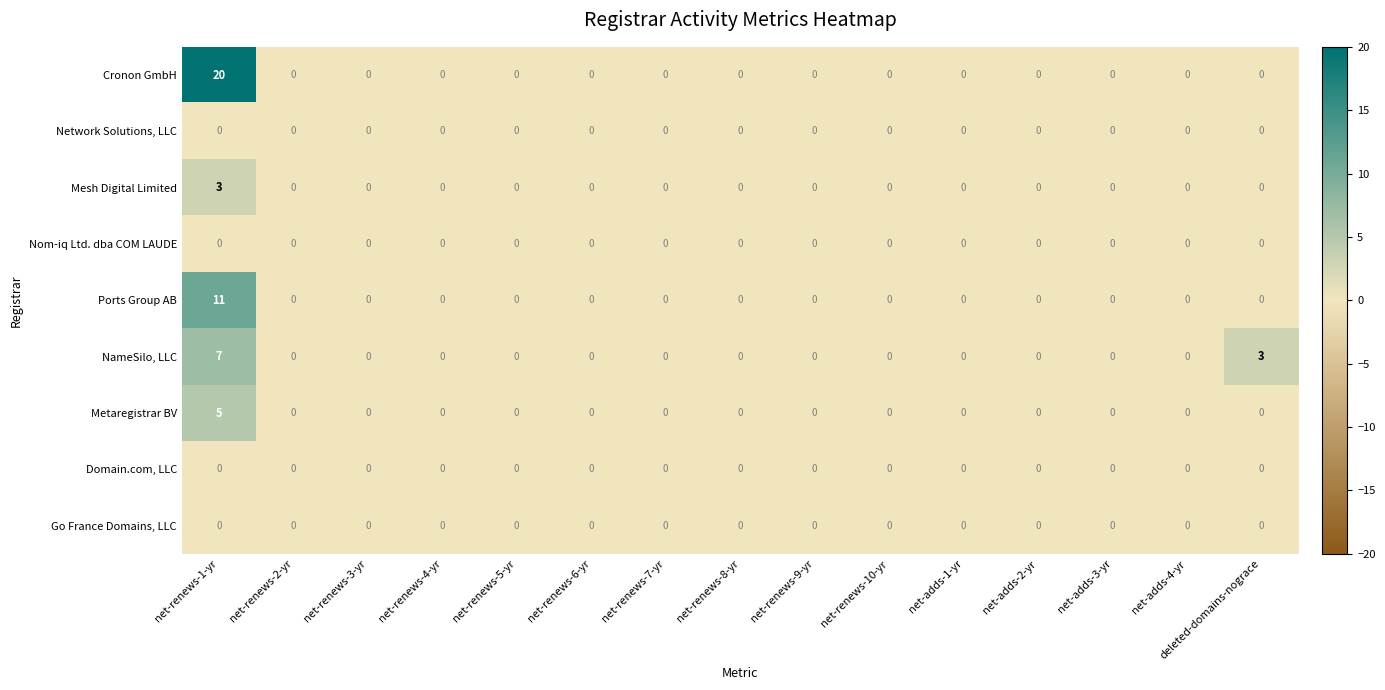

At which category does the chart reach its peak across all series?

net-renews-1-yr